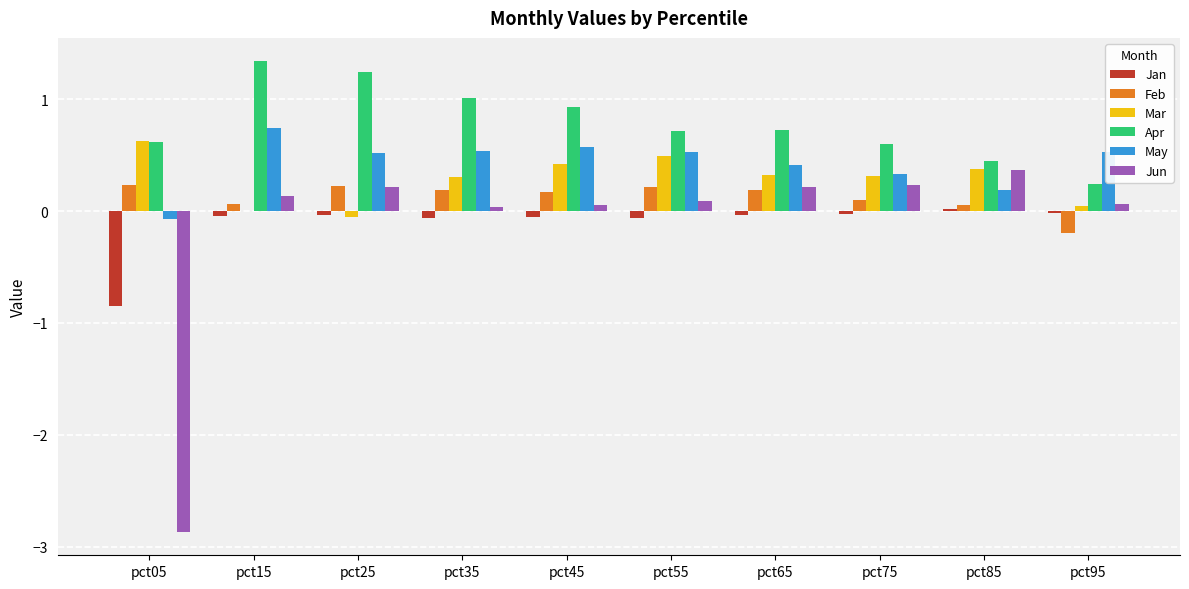

Is the value of Jan at pct05 greater than the value of Mar at pct45?

No